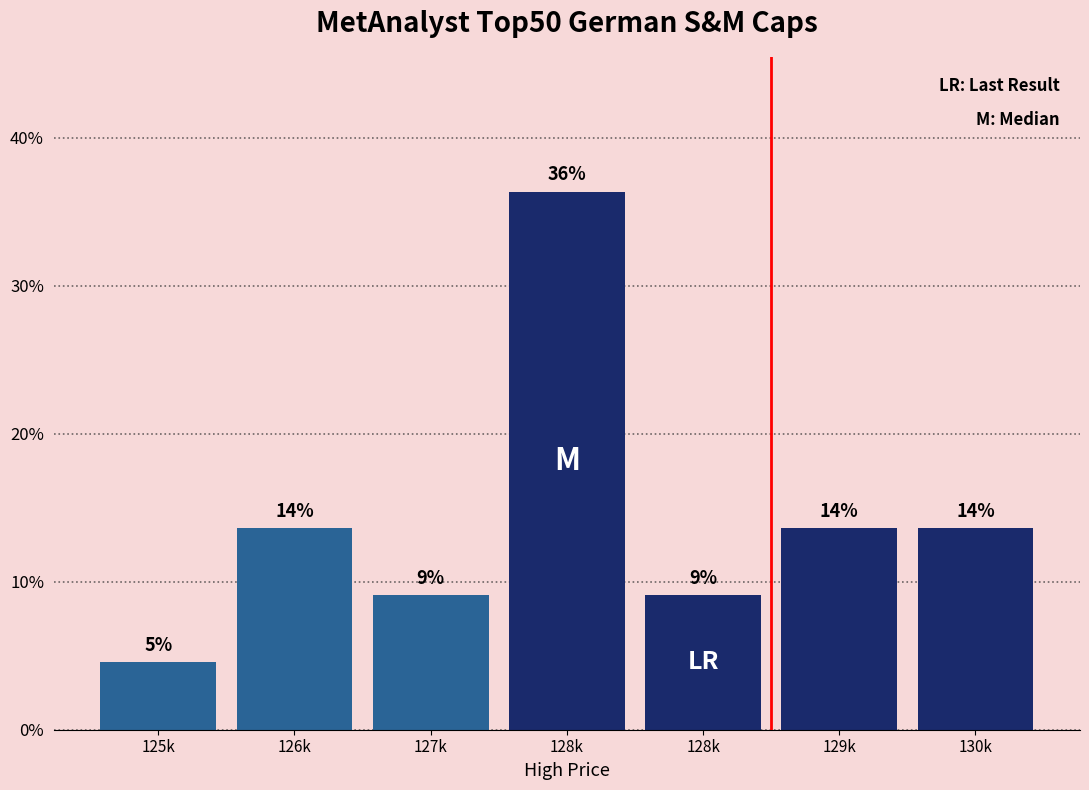

How many bars are there in total?

7